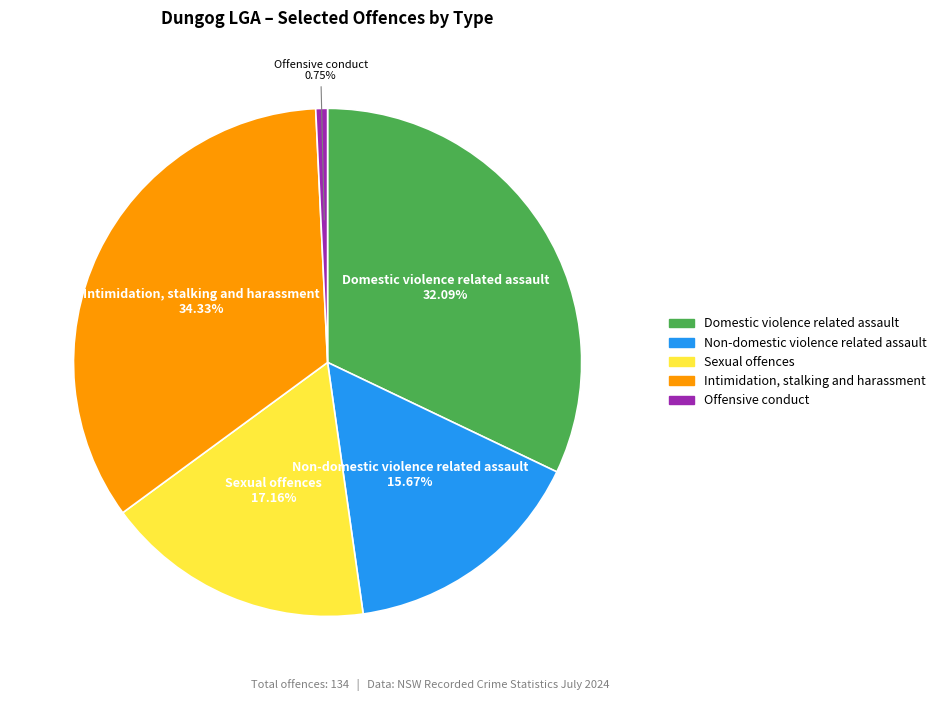

How many slices are in this pie chart?

5